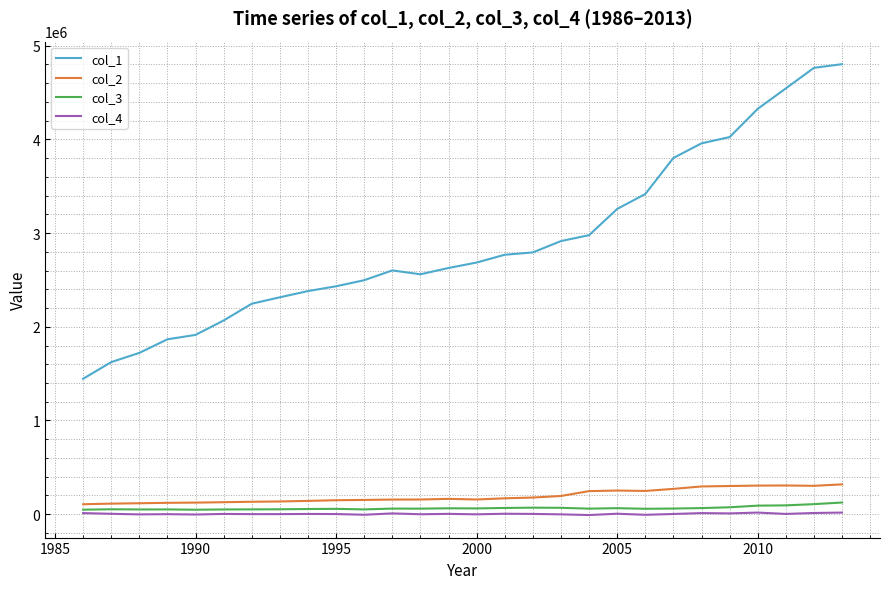

Which series has the largest total across all categories?

col_1